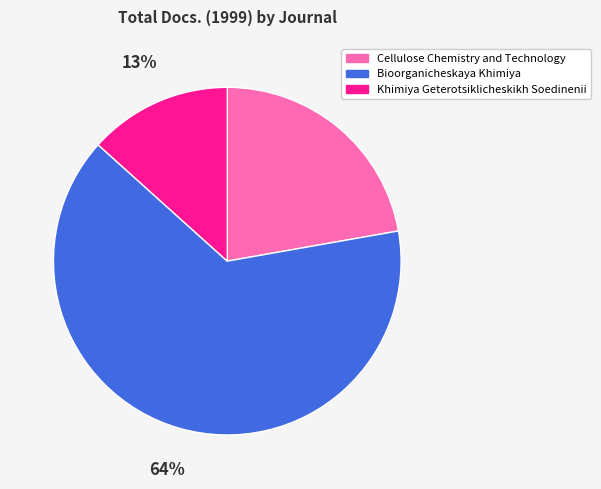

Which has a higher value, Khimiya Geterotsiklicheskikh Soedinenii or Cellulose Chemistry and Technology?

Cellulose Chemistry and Technology